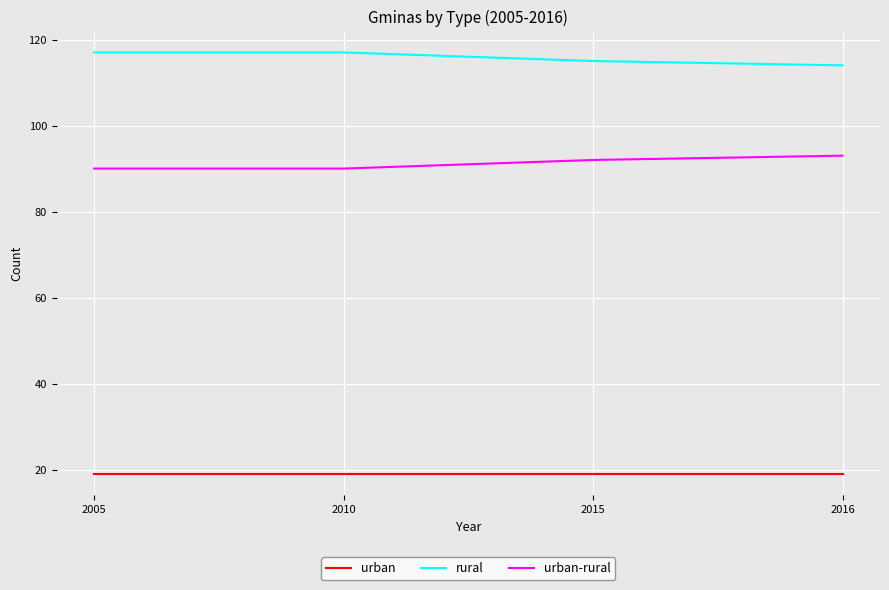

Is it true that urban equals 19 at 2010?

True